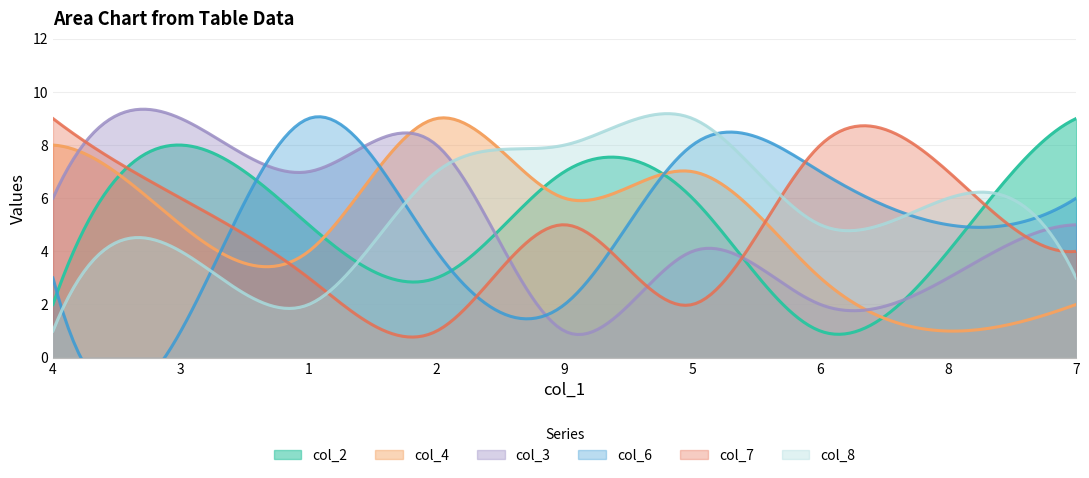

In col_7, how many points are lower than both neighbors (excluding endpoints)?

3